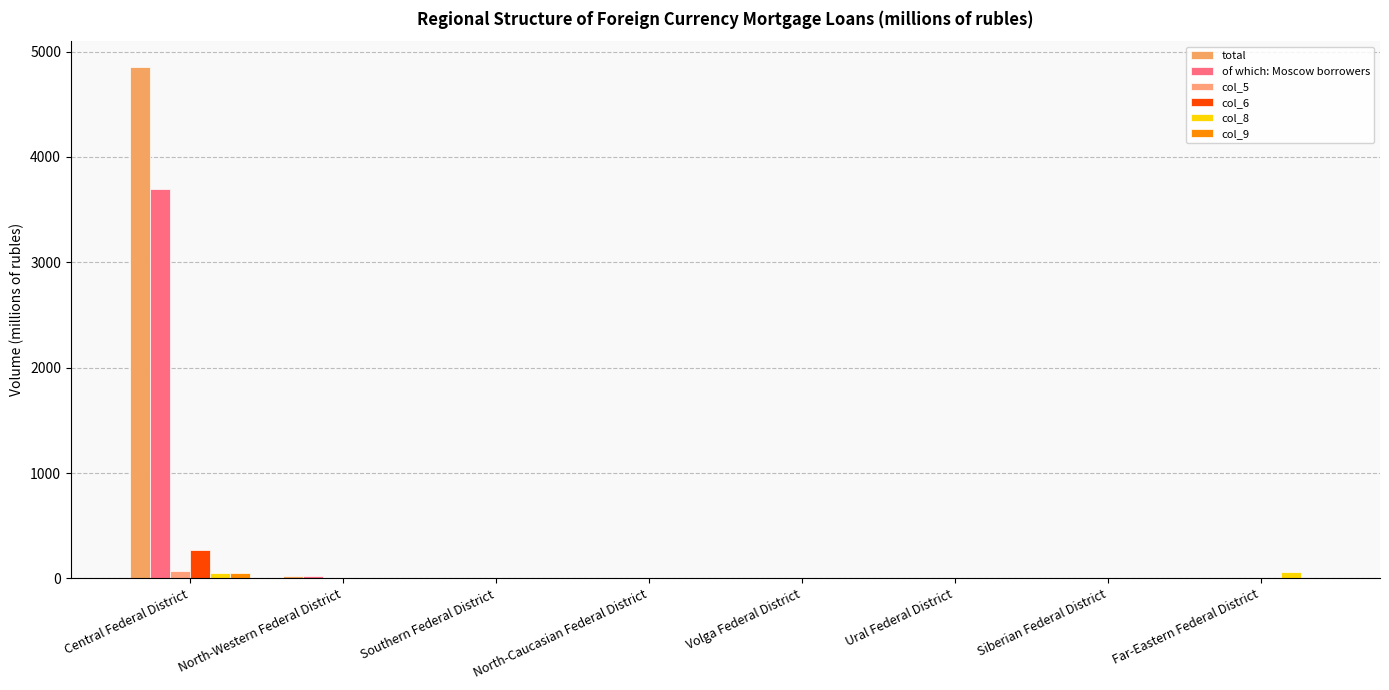

What is the sum of the of which: Moscow borrowers values at Central Federal District and Siberian Federal District?

3697